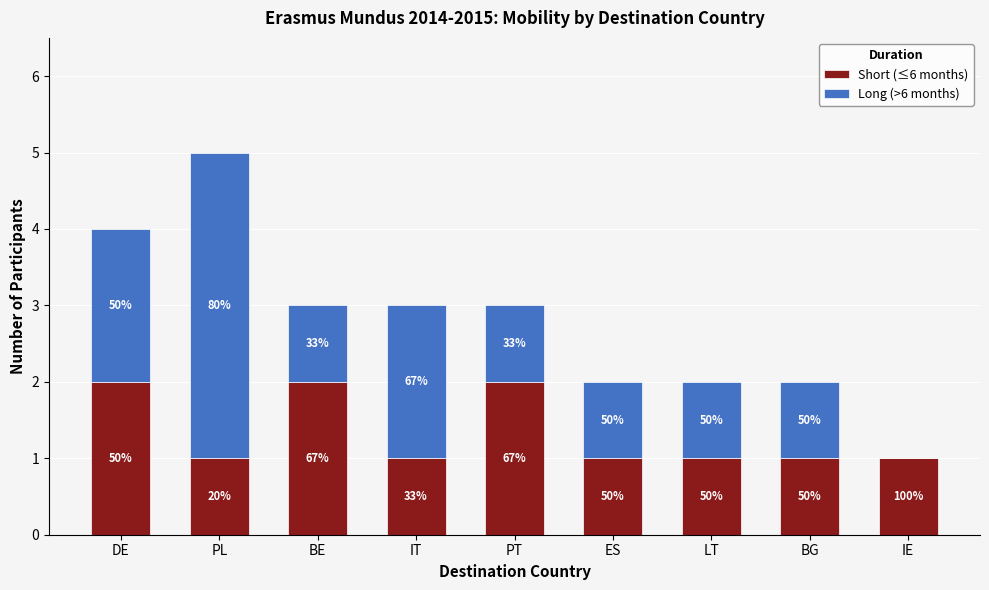

What is the minimum value for Short (≤6 months)?

1